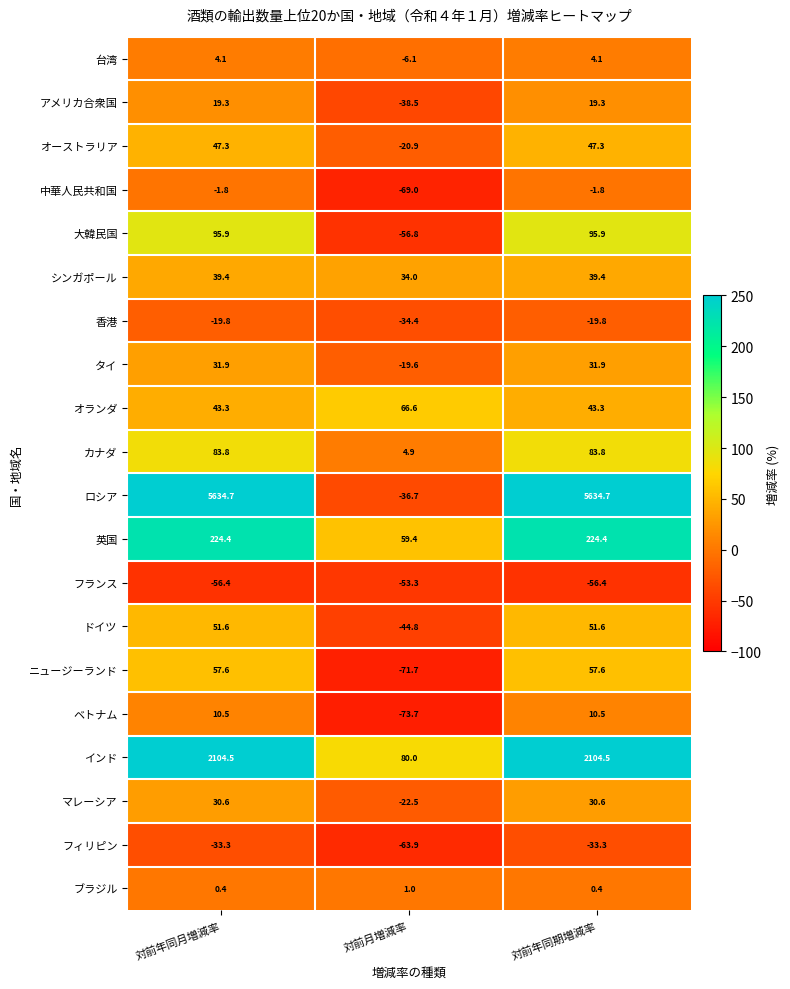

Is it true that ドイツ equals 80.3 at 対前年同月増減率?

False